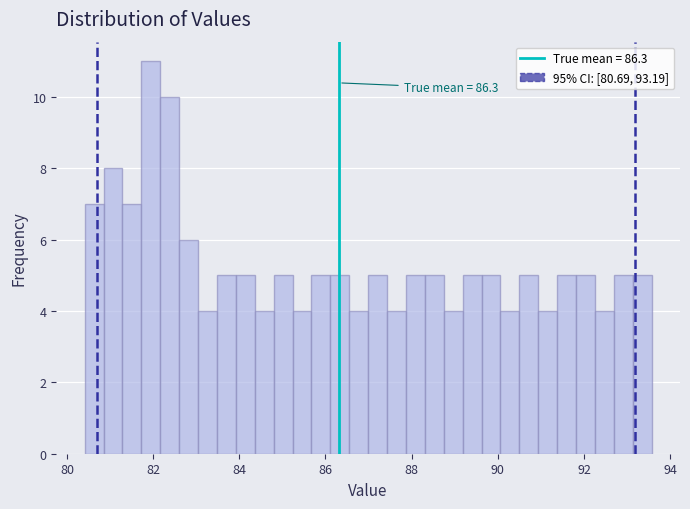

Read against the x-axis, roughly where is the centre of the tallest bar?

82.0